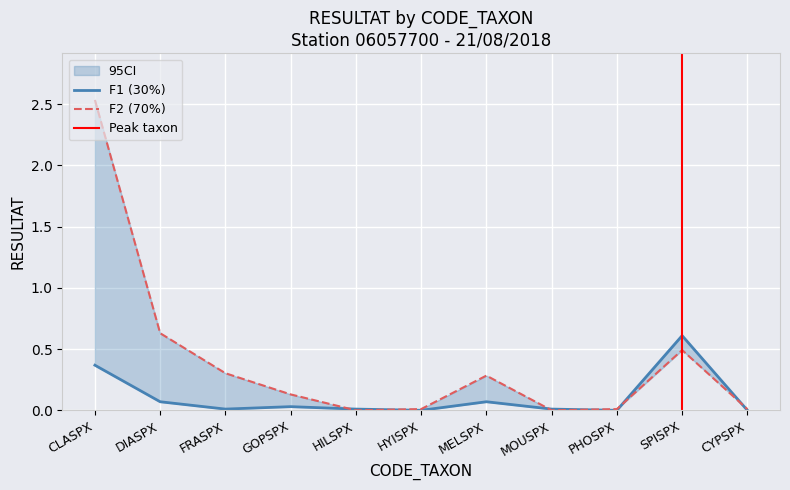

What is the label of the 10th point from the left?

SPISPX